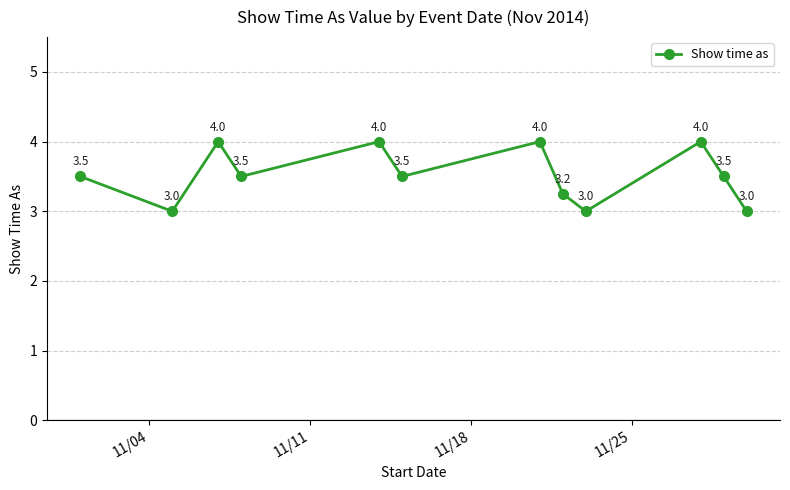

How many interior local peaks (higher than both neighbors) does the data have?

4